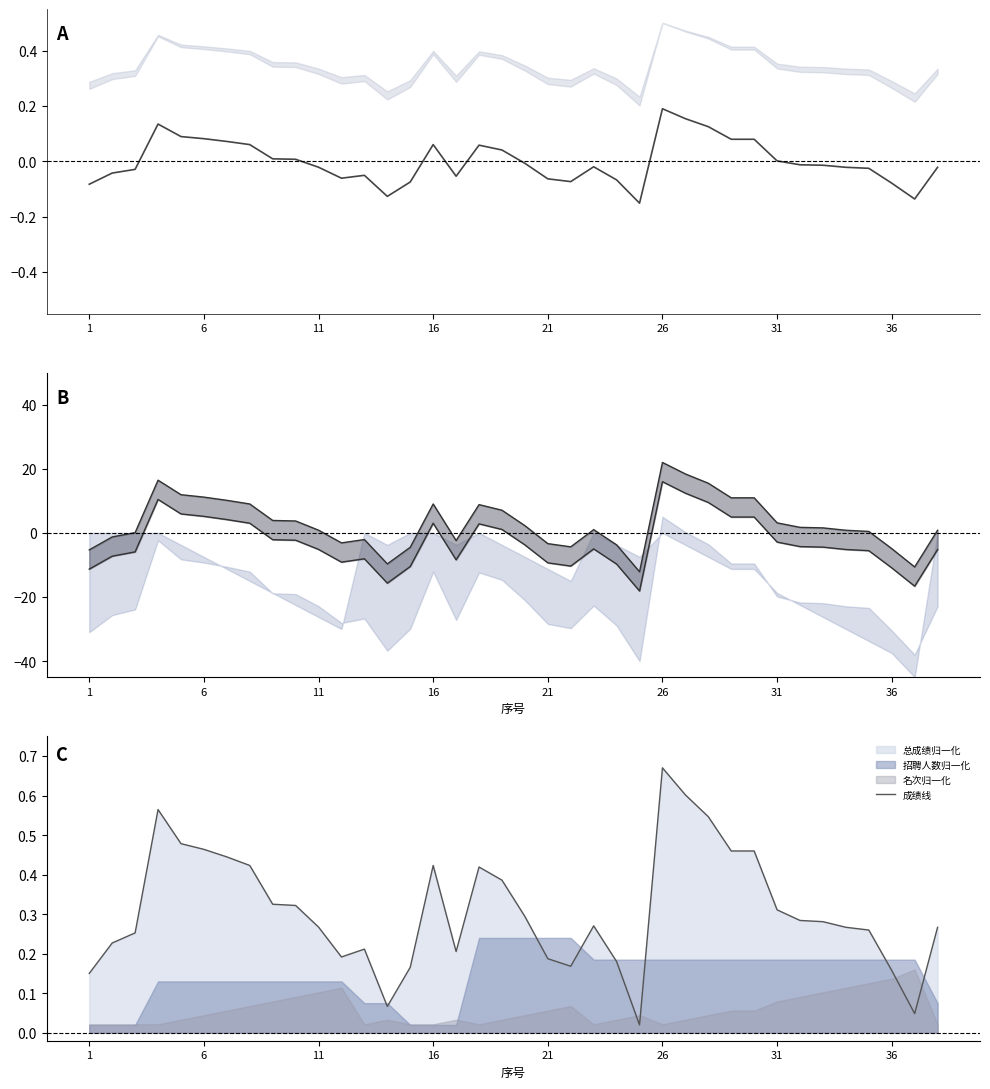

Which category has the highest value in the 成绩线 series?

26